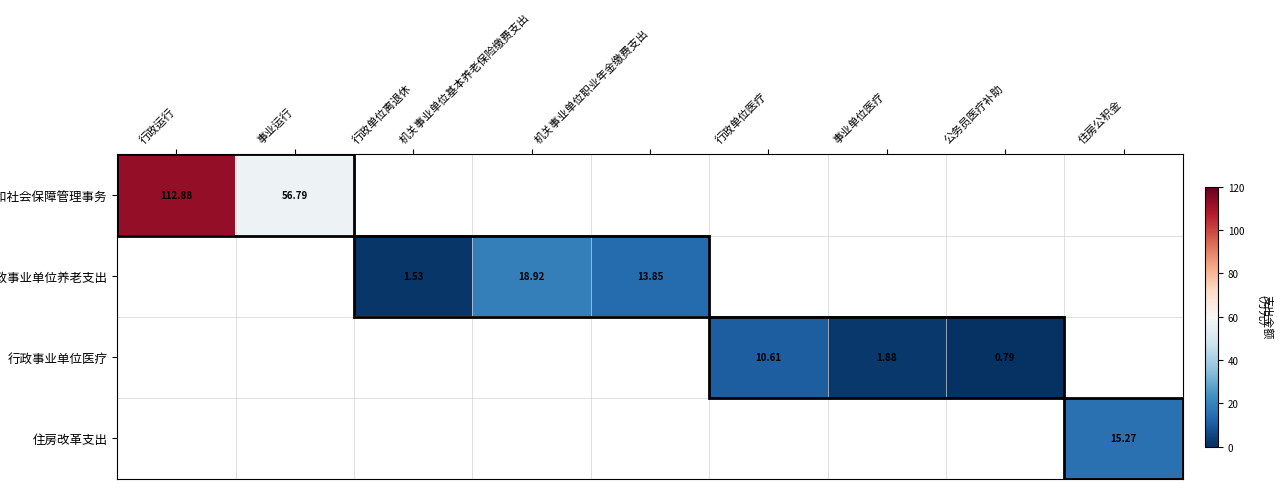

The 行政事业单位养老支出 series shows 0.0 at 住房公积金. True or false?

True